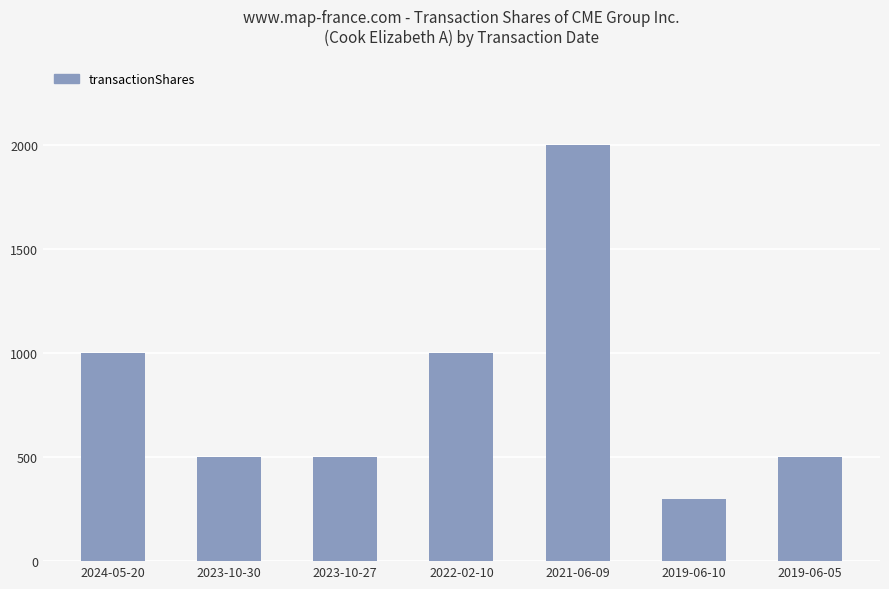

Is it true that the value at 2022-02-10 is 455?

False